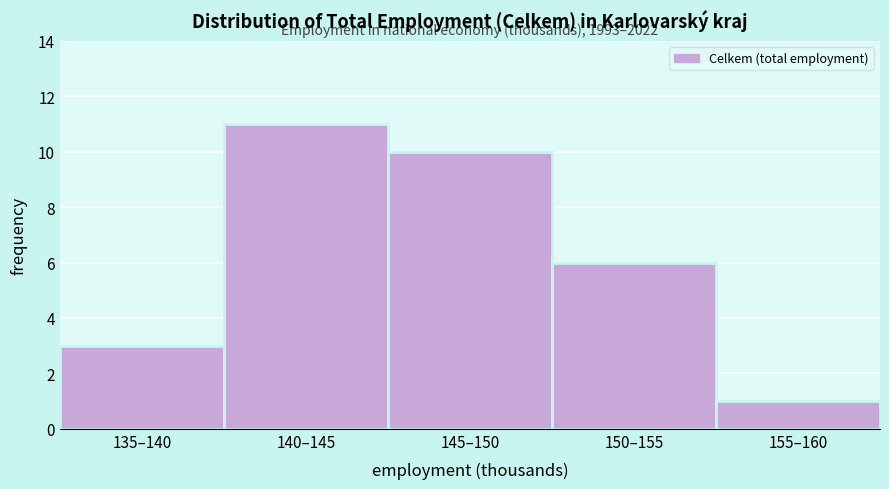

Reading left to right, extract all data points from this chart.

3	11	10	6	1